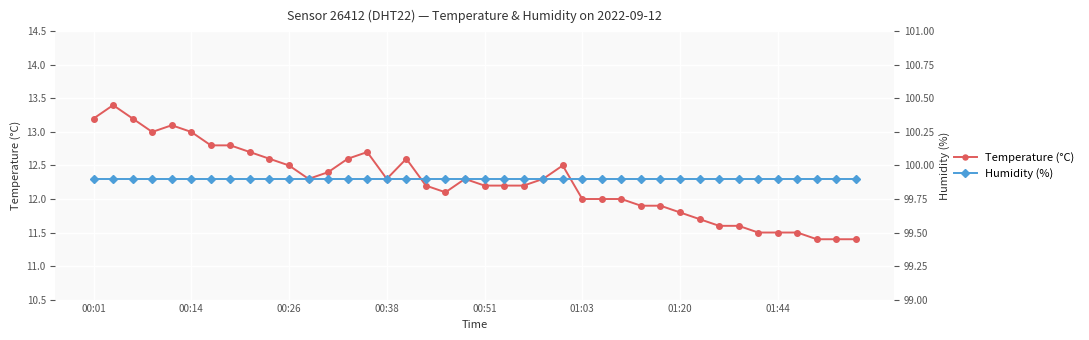

The value of temperature at 33 is 11.6. True or false?

True